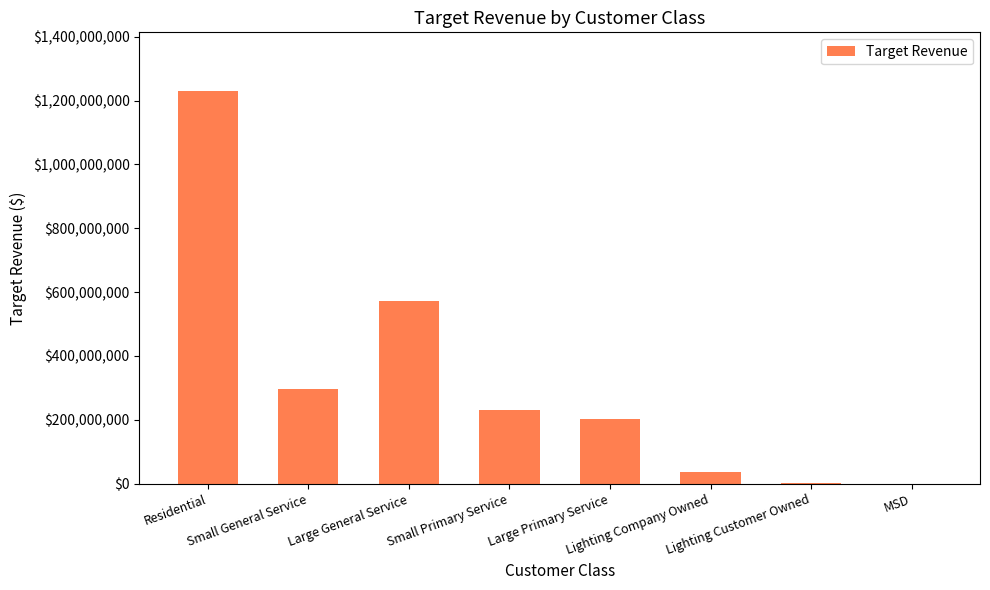

How many series are shown in this chart?

1